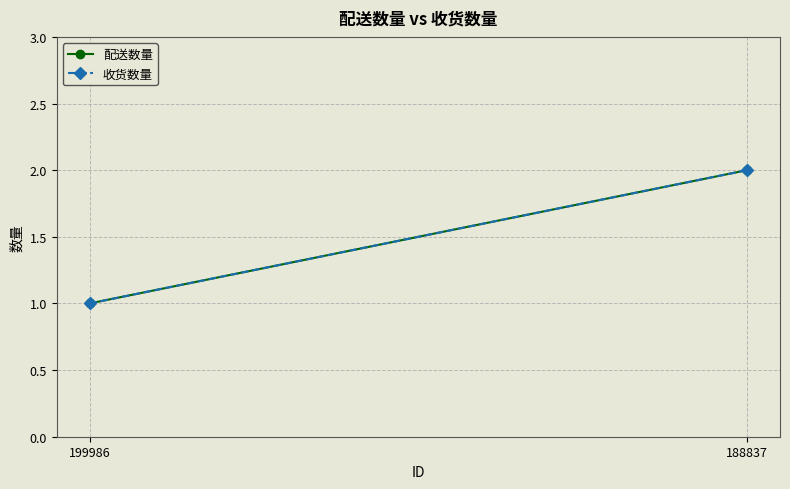

Between 199986 and 188837, which series saw the biggest shift?

配送数量